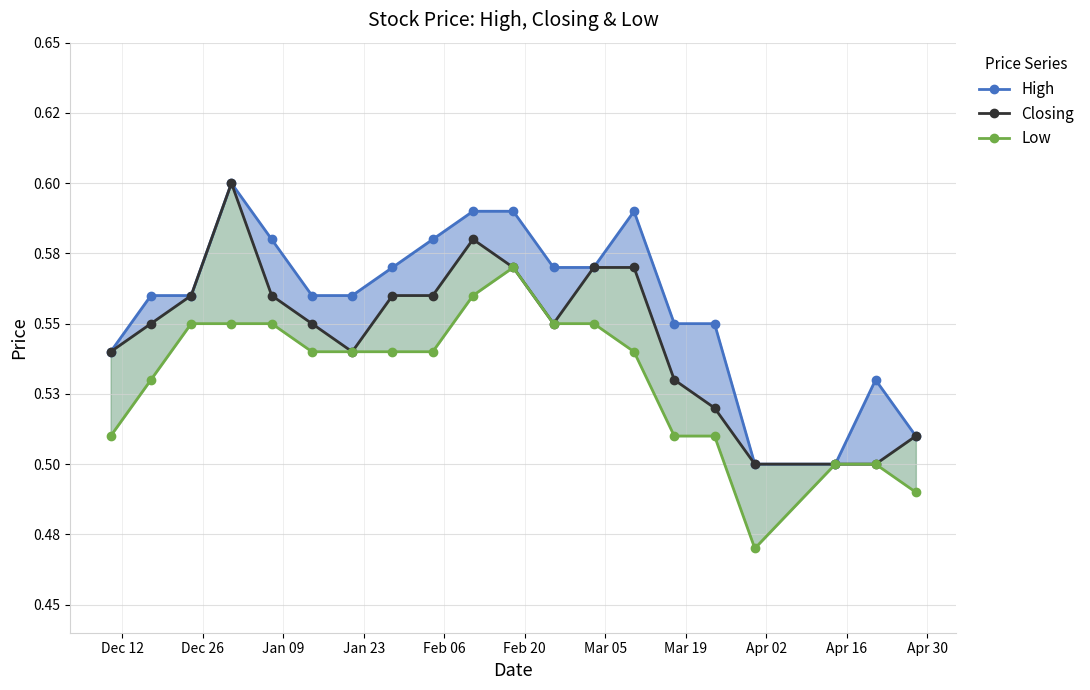

True or false: Low has a value of 0.3 at Apr 16.

False